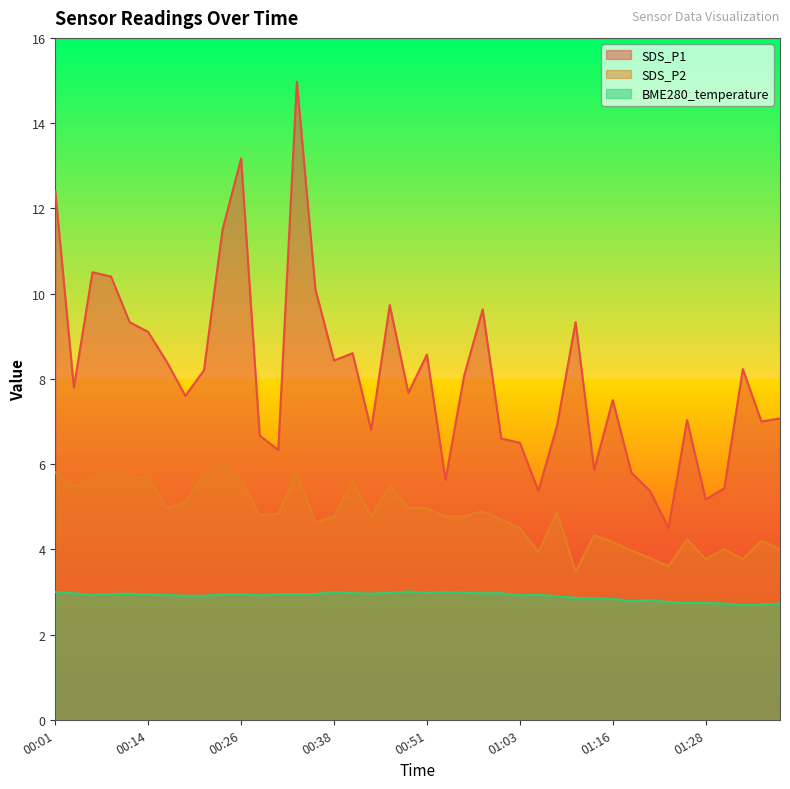

Is it true that SDS_P1 equals 6.3 at 00:31?

True